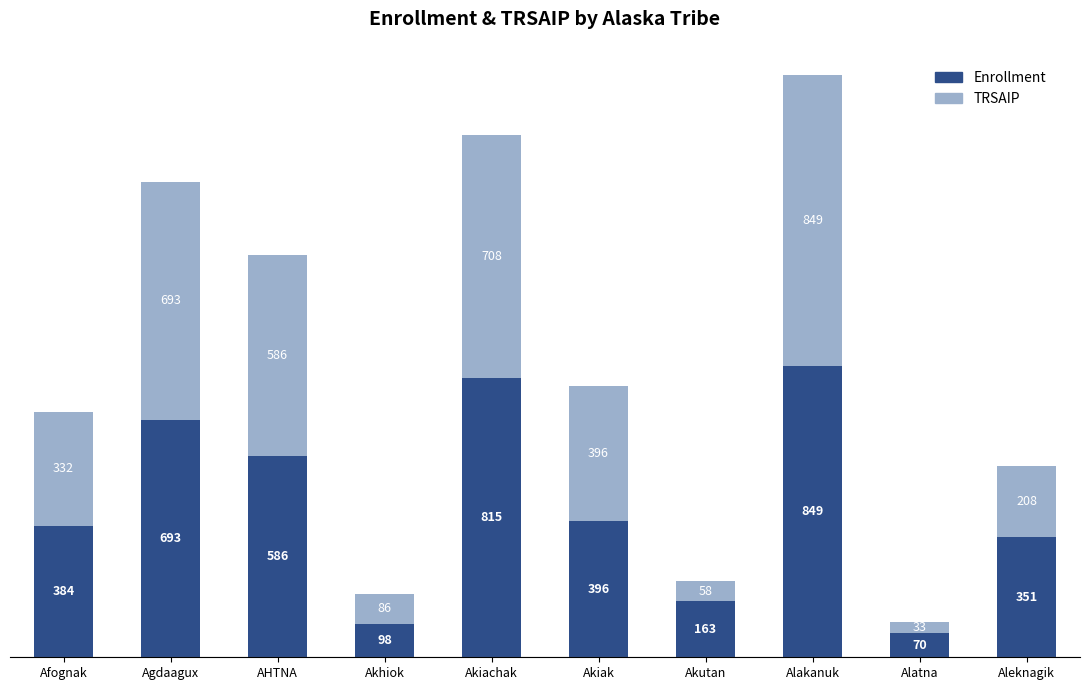

What is the sum of the Enrollment values at Alakanuk and Alatna?

919